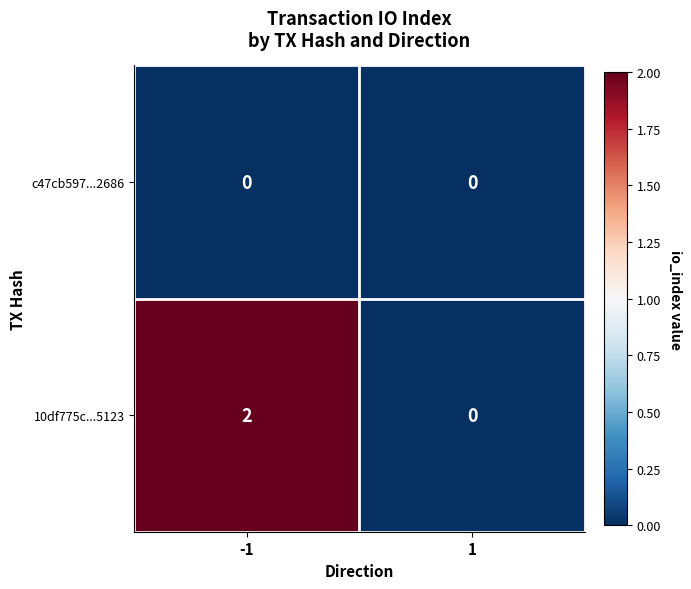

At which category is the sum across all series the highest?

-1